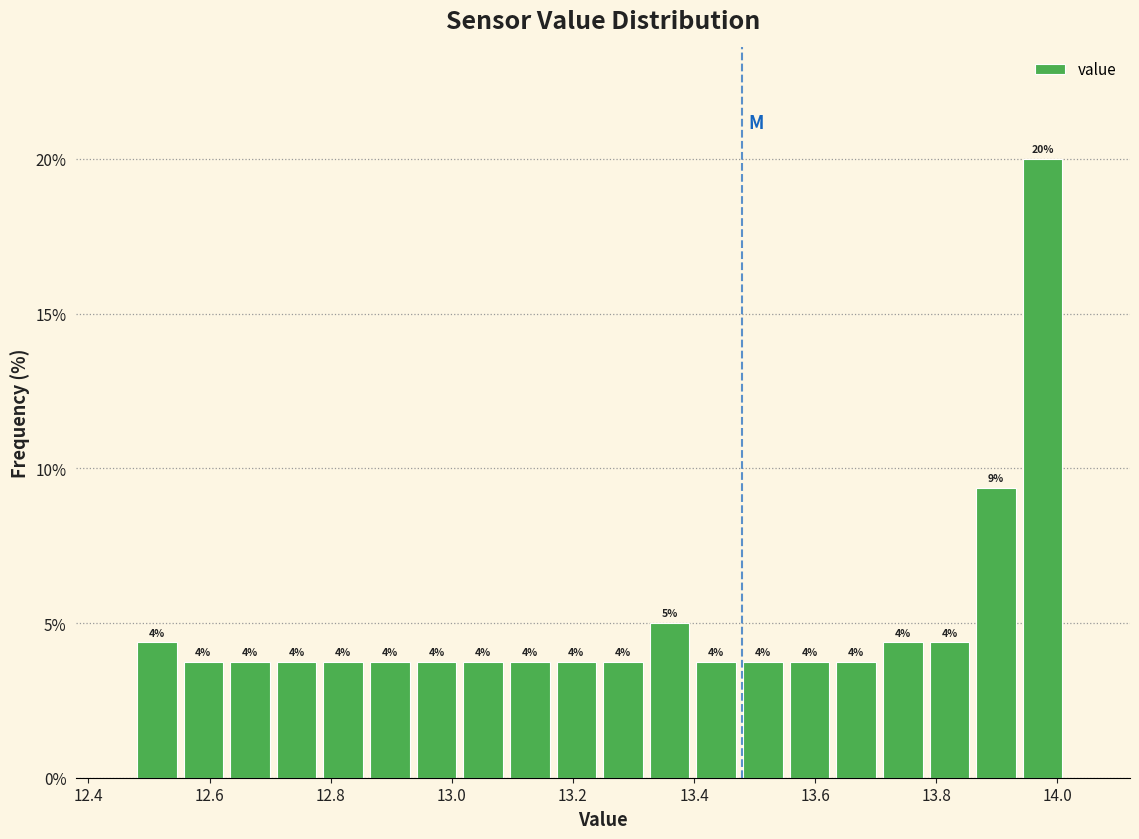

Read against the x-axis, roughly where is the centre of the tallest bar?

13.98